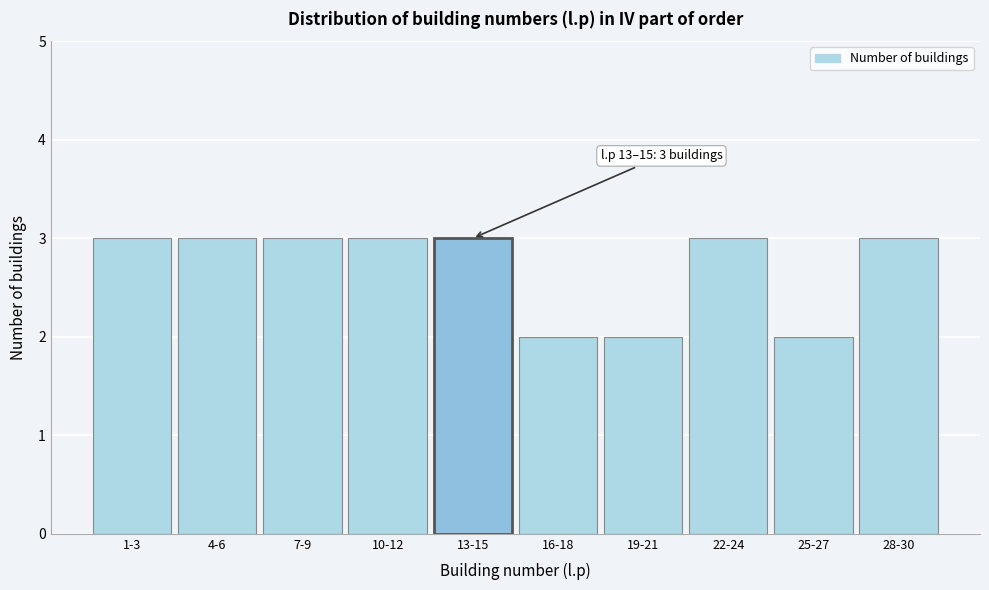

Reading left to right, transcribe all the data shown in this chart.

1-3=3	4-6=3	7-9=3	10-12=3	13-15=3	16-18=2	19-21=2	22-24=3	25-27=2	28-30=3